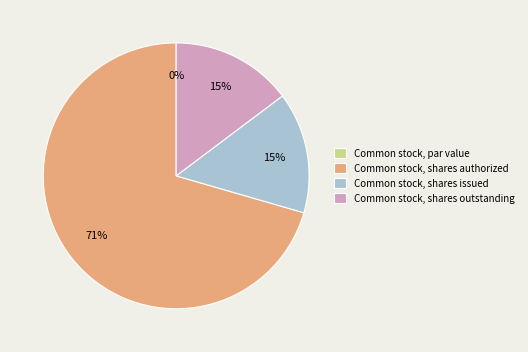

Rank the categories by value from highest to lowest.

Common stock, shares authorized, Common stock, shares issued, Common stock, shares outstanding, Common stock, par value